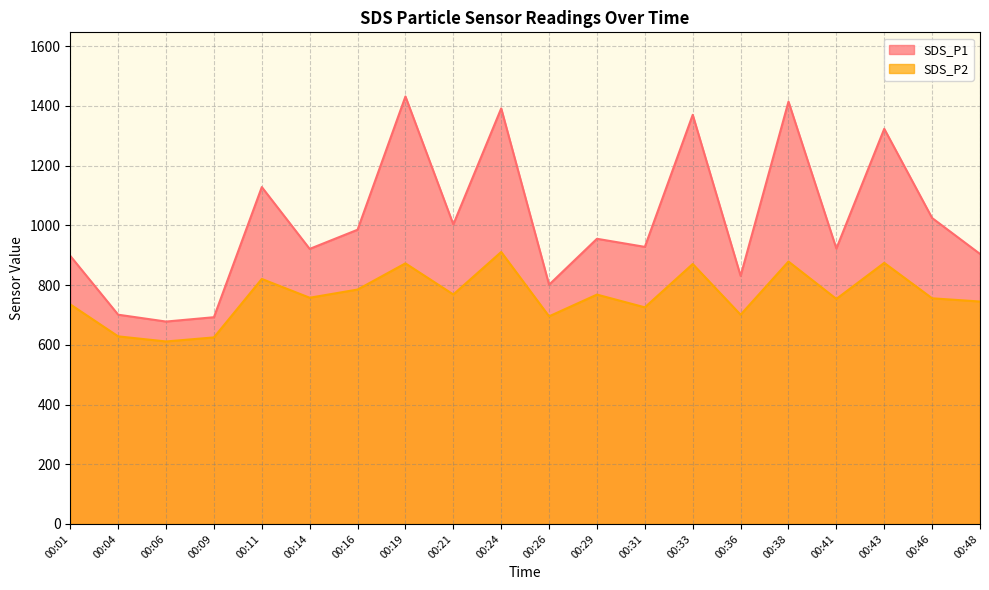

List the series in order of their peak value, lowest first.

SDS_P2, SDS_P1